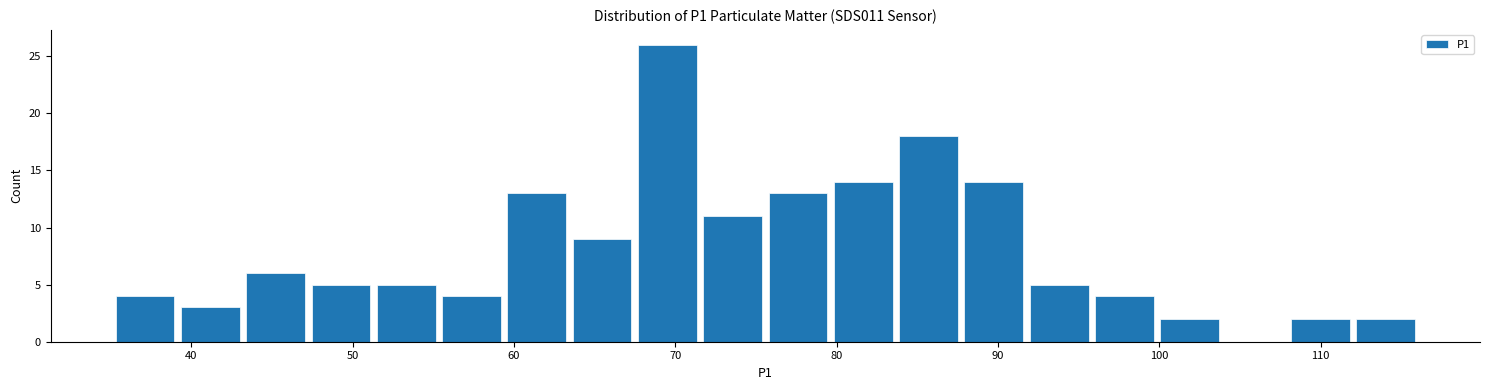

Reading left to right, list every bar in this chart as the range it spans on the x-axis followed by its height. Neither the bar edges nor the heights are printed on the chart, so give them approximately, as read against the axes.

35 to 39: 4
39 to 43: 3
43 to 47: 6
47 to 51: 5
51 to 55: 5
55 to 59: 4
59 to 63: 13
63 to 67: 9
67 to 72: 26
72 to 76: 11
76 to 80: 13
80 to 84: 14
84 to 88: 18
88 to 92: 14
92 to 96: 5
96 to 100: 4
100 to 104: 2
104 to 108: 0
108 to 112: 2
112 to 116: 2